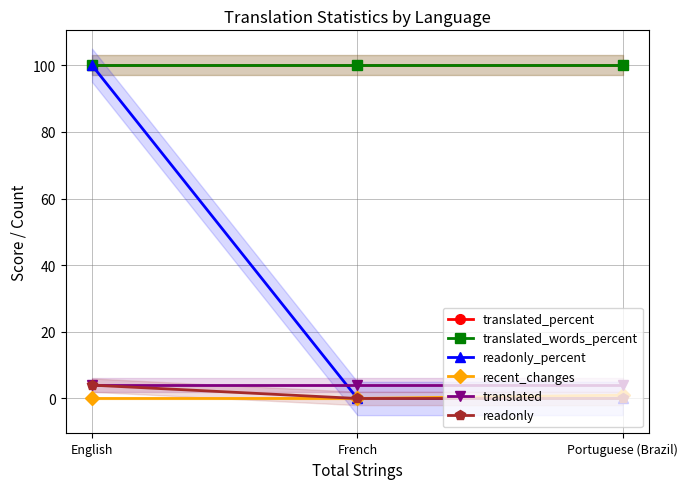

What is the lowest value of the translated series?

4